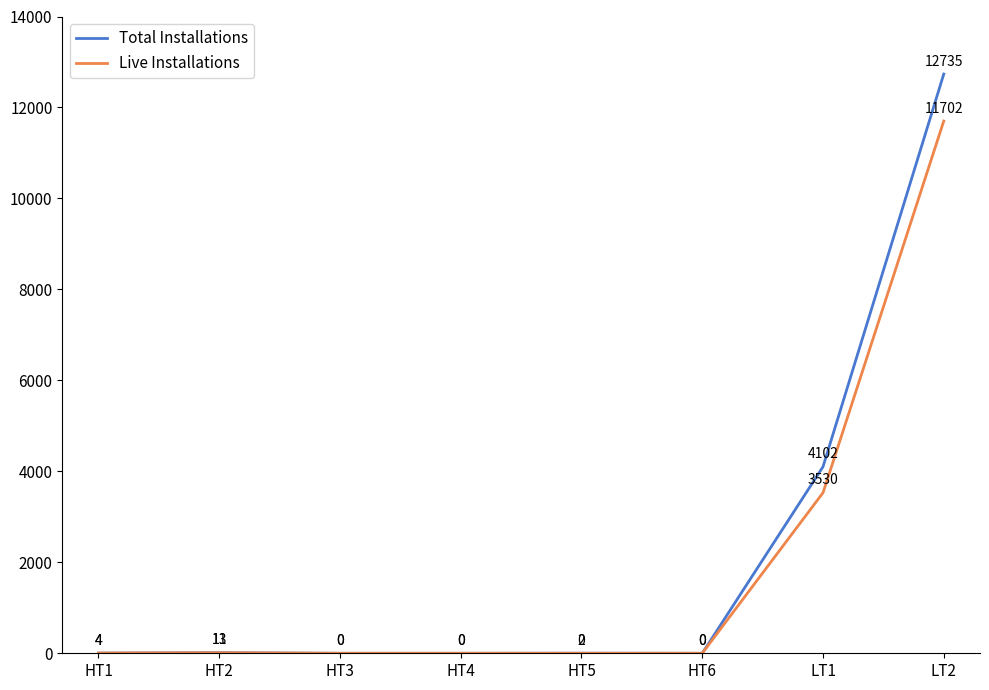

What is the difference between the maximum and second lowest values in the Total Installations series?

12735